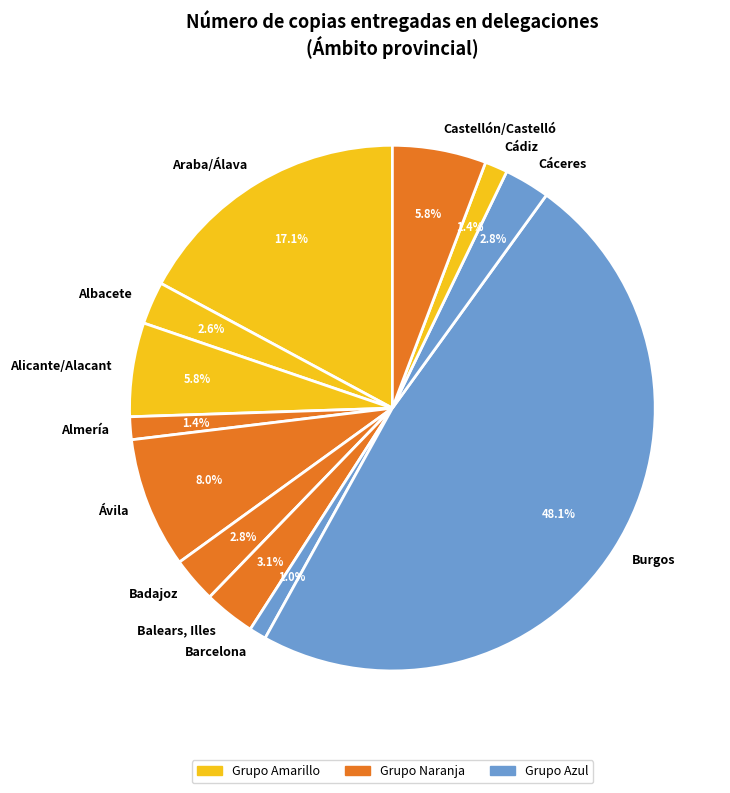

To the nearest percent, what is the average slice percentage?

8%